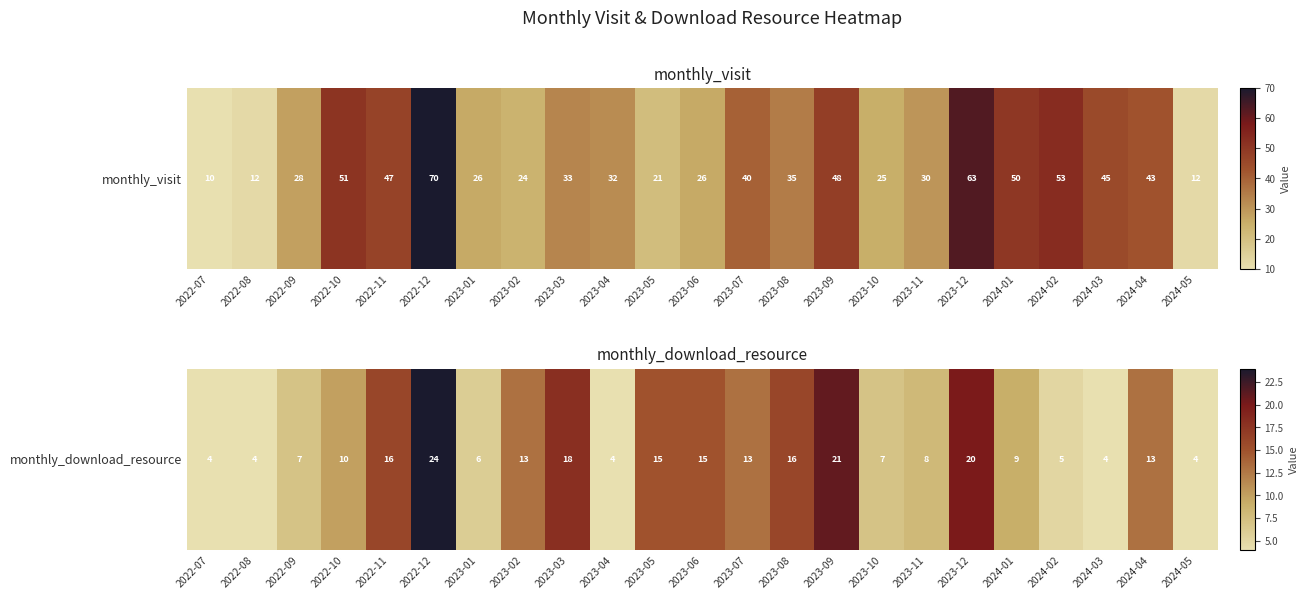

What is the difference between the maximum and minimum values?

20